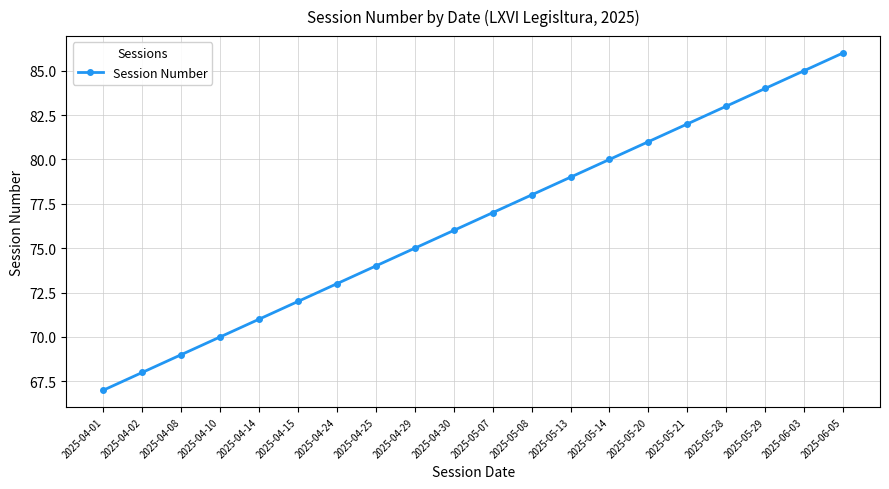

What is the minimum value shown in the chart?

67